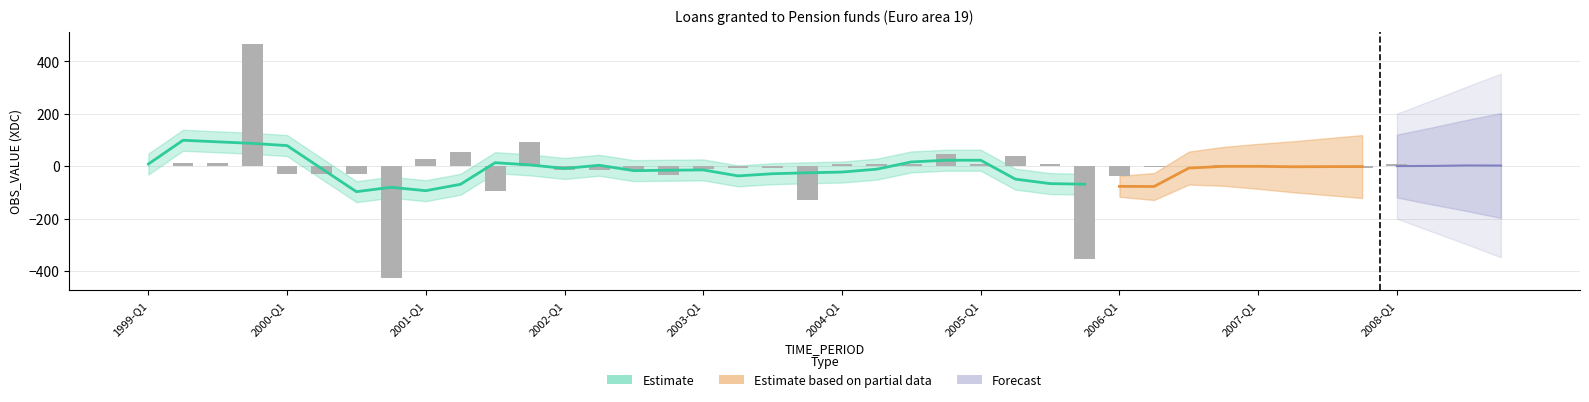

Reading right to left, list all the values displayed in this chart.

2008-Q4=0.7	2008-Q3=5.4	2008-Q2=-0.4	2008-Q1=7.3	2007-Q4=-8.6	2007-Q3=-1.9	2007-Q2=-3.8	2007-Q1=-2.0	2006-Q4=5.1	2006-Q3=-0.6	2006-Q2=-2.0	2006-Q1=-37.0	2005-Q4=-352.9	2005-Q3=7.9	2005-Q2=40.0	2005-Q1=9.9	2004-Q4=48.0	2004-Q3=7.2	2004-Q2=8.1	2004-Q1=7.6	2003-Q4=-128.1	2003-Q3=-7.0	2003-Q2=-7.3	2003-Q1=-9.2	2002-Q4=-33.7	2002-Q3=-14.1	2002-Q2=-13.2	2002-Q1=-15.3	2001-Q4=93.1	2001-Q3=-94.2	2001-Q2=54.0	2001-Q1=28.8	2000-Q4=-427.1	2000-Q3=-28.9	2000-Q2=-29.2	2000-Q1=-29.8	1999-Q4=466.4	1999-Q3=13.7	1999-Q2=13.3	1999-Q1=0.2